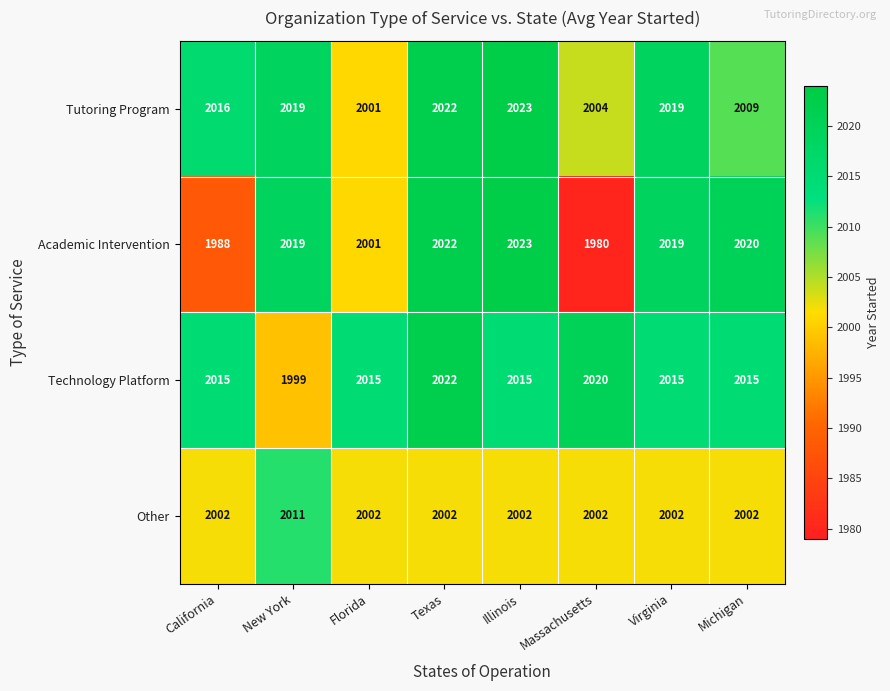

How many Other values are between 2002 and 2003?

7